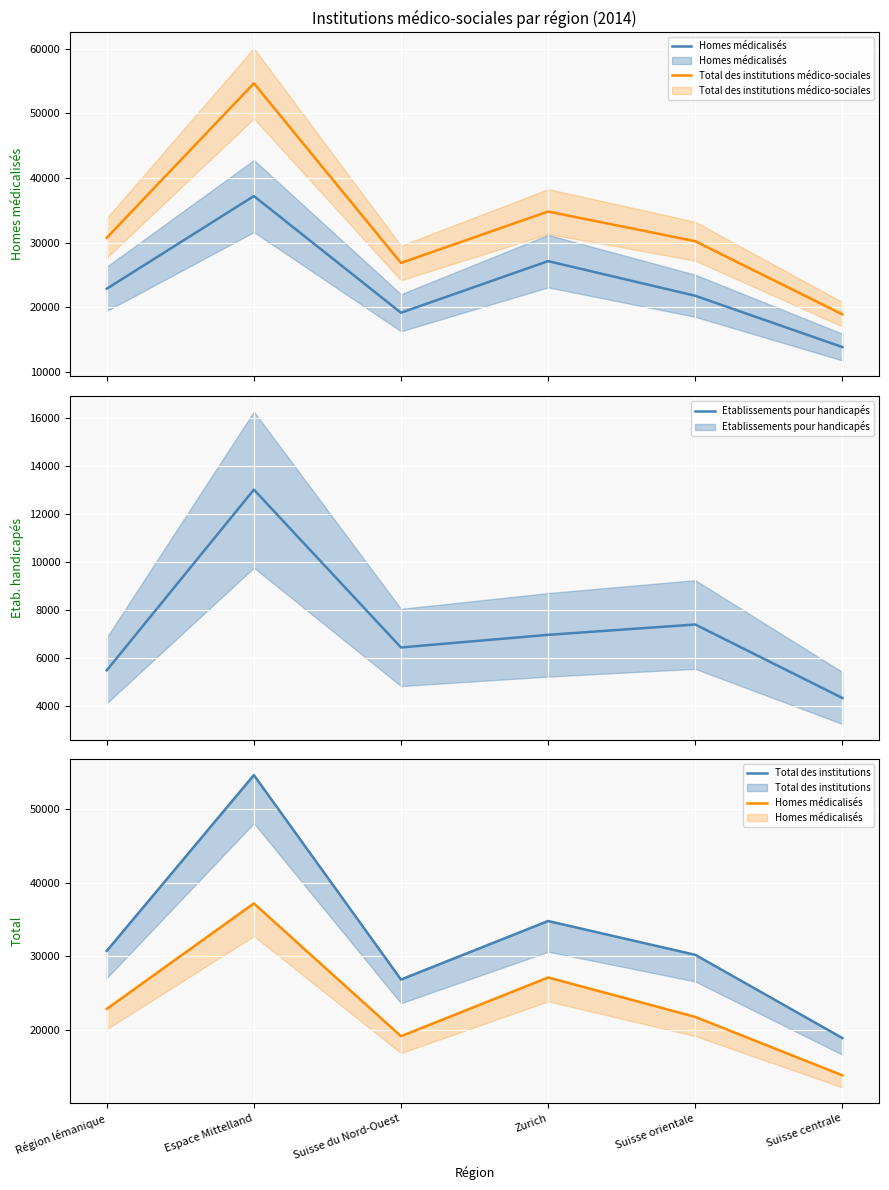

Which series changed the most between Zurich and Suisse centrale?

Total des institutions médico-sociales